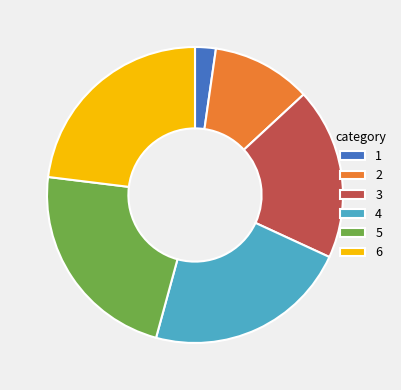

Is there any slice that represents more than half of the pie?

No